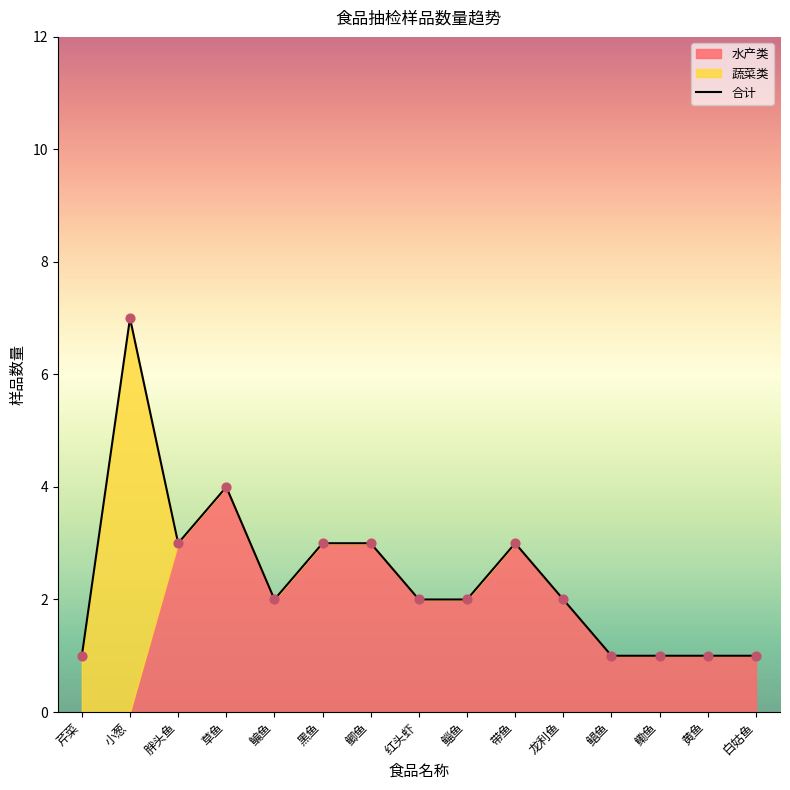

What is the ratio of the value at 鲳鱼 to the value at 鲻鱼?

0.5